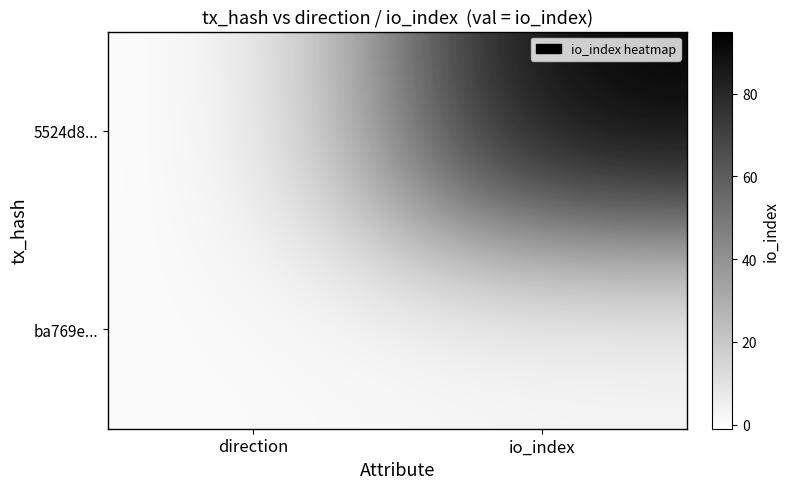

Reading right to left, extract all data points from this chart.

5524d8...: io_index=95	direction=-1
ba769e...: io_index=2	direction=1